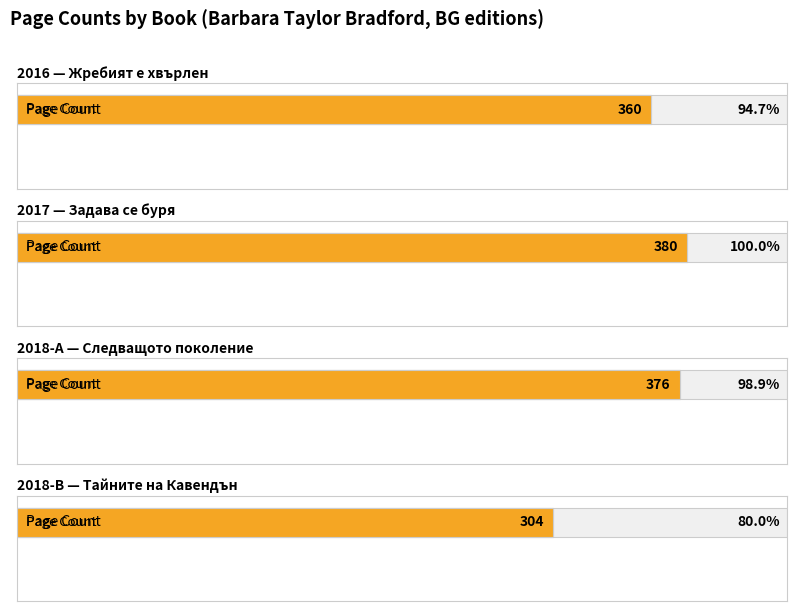

The value at 2018 (Следващото поколение) is 376. True or false?

True